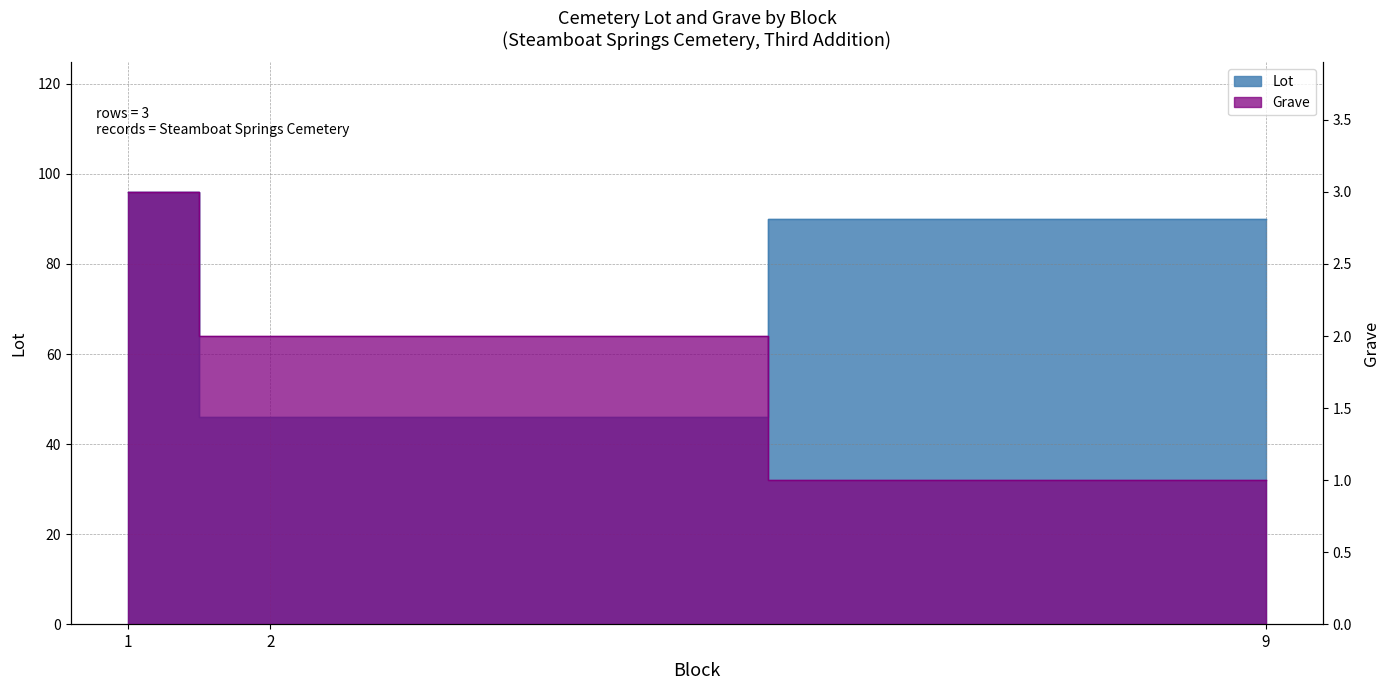

How many Lot values are between 46 and 96?

3